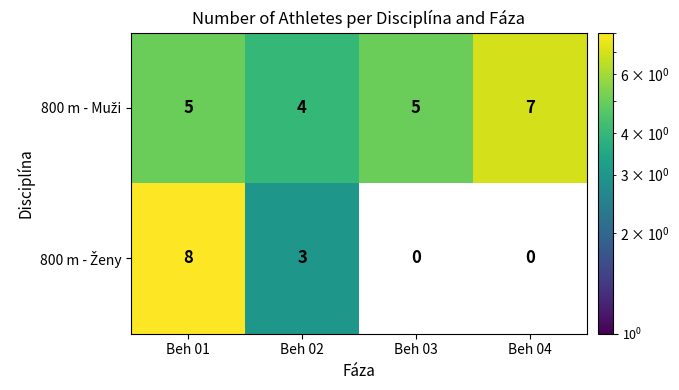

What is the spread (max minus min) of values at Beh 01?

3